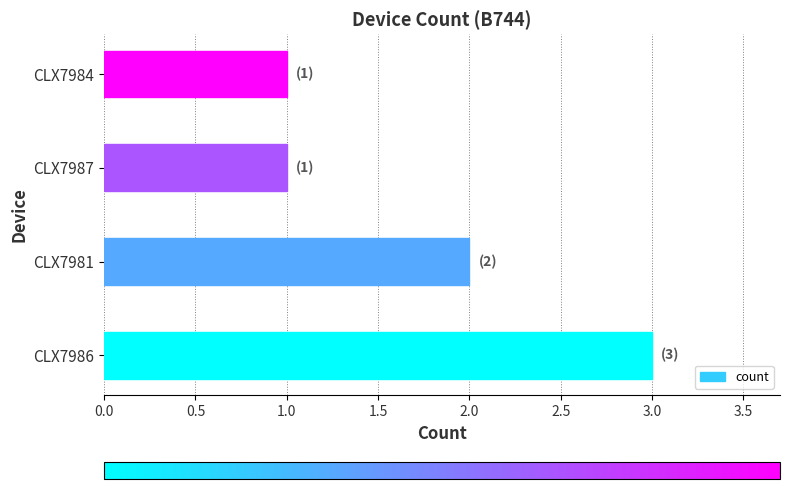

What is the difference between the maximum and second lowest values?

2